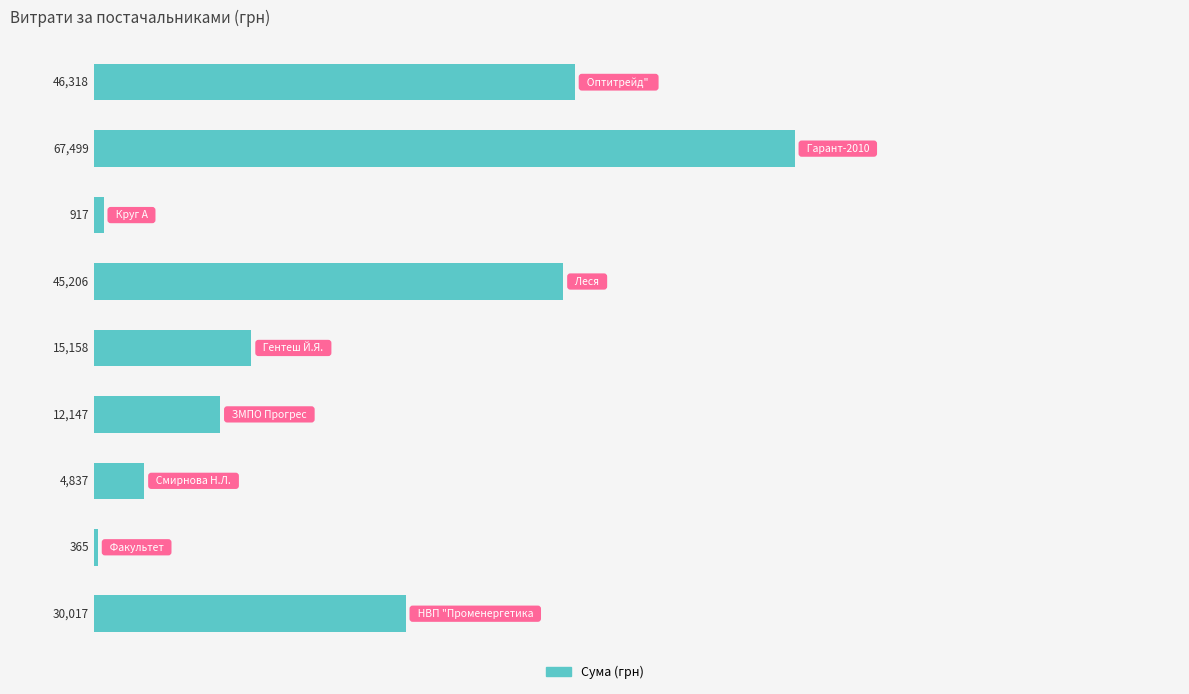

What is the smallest value displayed?

365.0